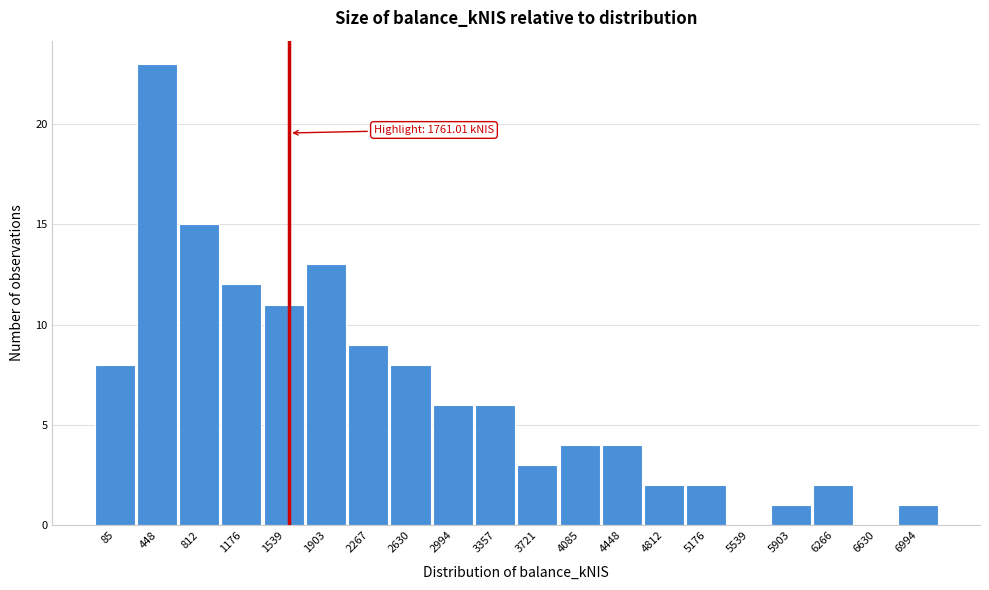

Reading left to right, what are all the values shown in this chart?

85=8	448=23	812=15	1176=12	1539=11	1903=13	2267=9	2630=8	2994=6	3357=6	3721=3	4085=4	4448=4	4812=2	5176=2	5539=0	5903=1	6266=2	6630=0	6994=1